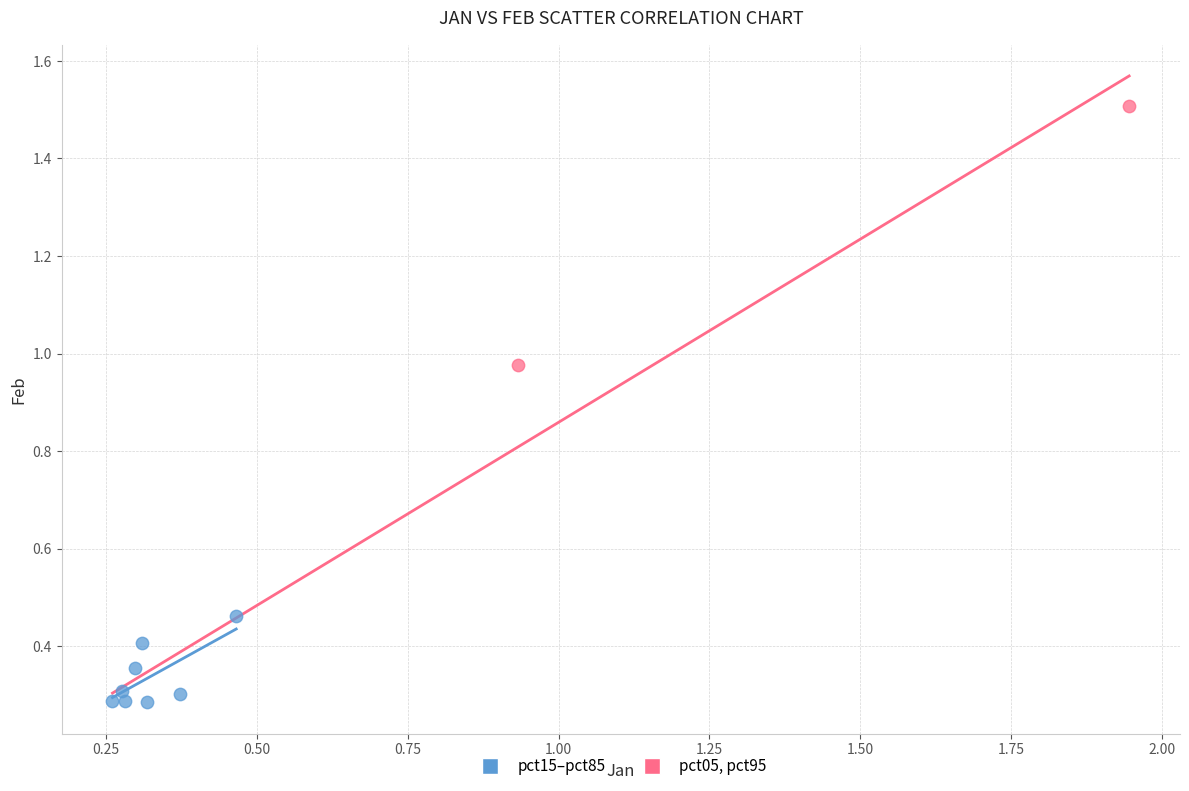

What are all the series names shown in the legend?

pct15–pct85, pct05, pct95